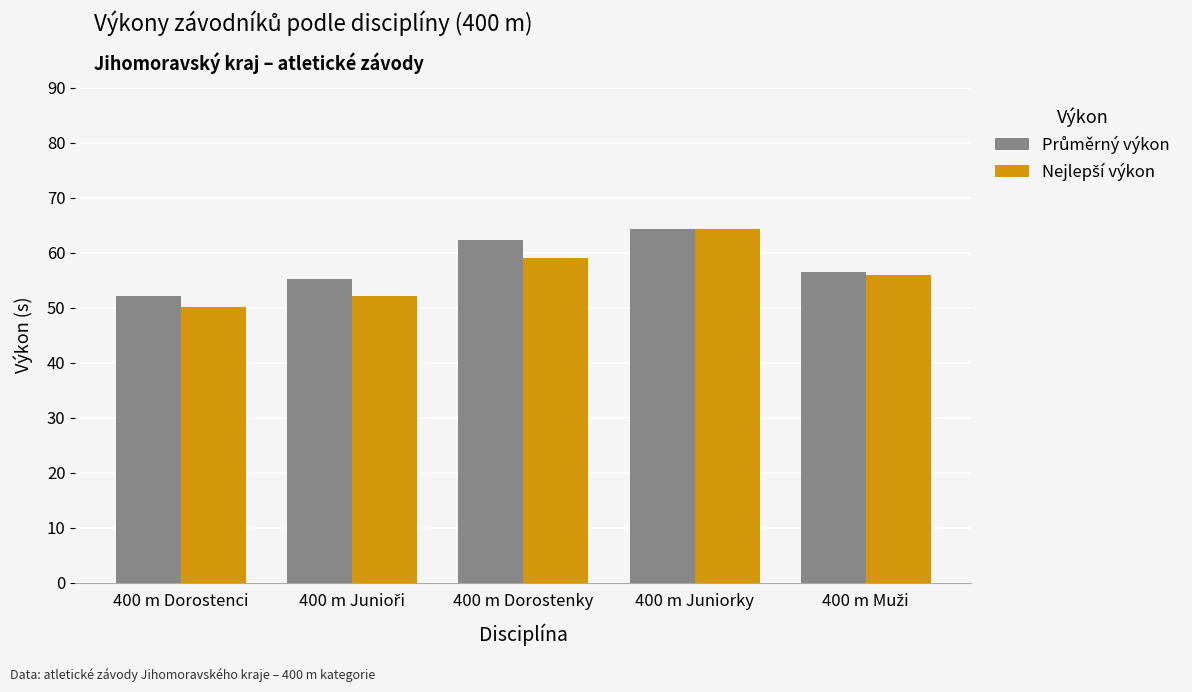

Which label corresponds to the smallest value in the chart?

400 m Dorostenci